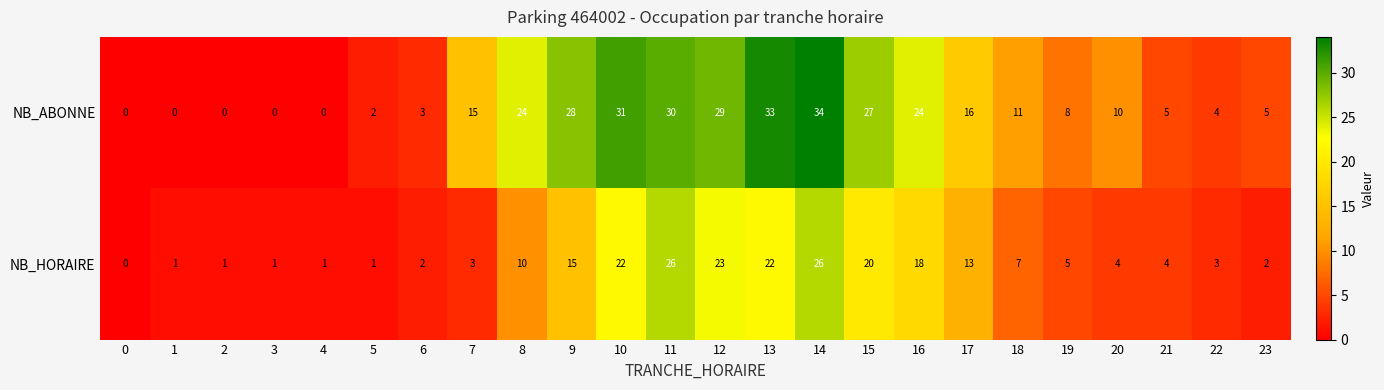

True or false: NB_HORAIRE has a value of 10 at 8.

True